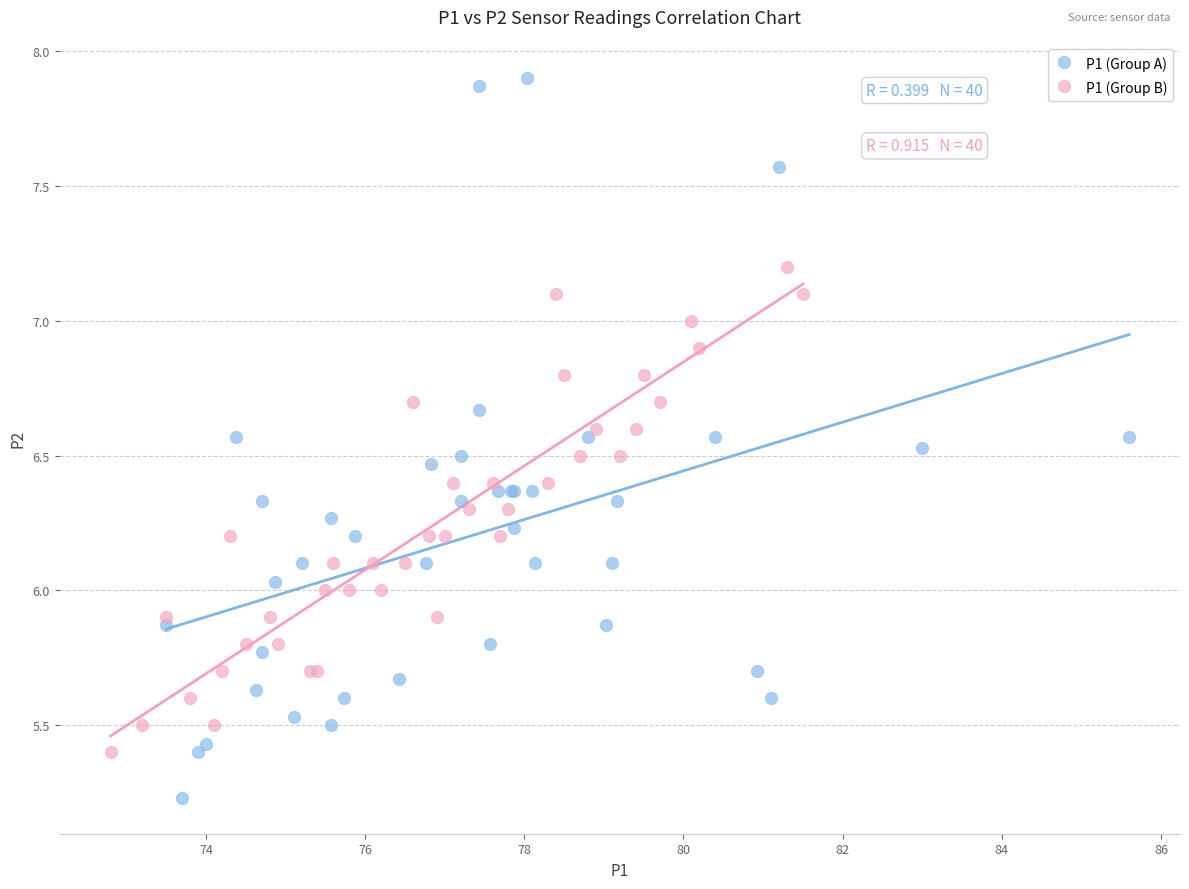

Which series has the widest spread of Y values?

P1 (Group A)